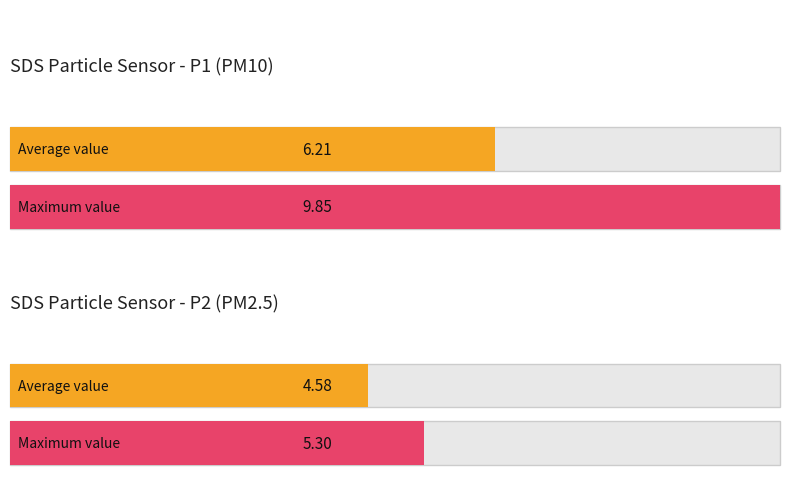

How many groups of bars are there?

2